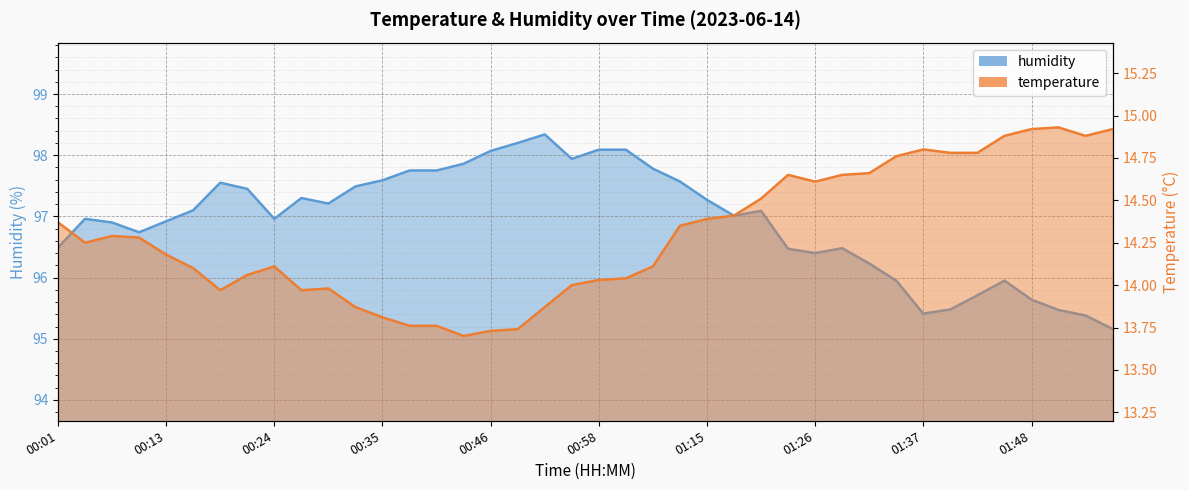

List the series in order of their overall mean, lowest first.

temperature, humidity